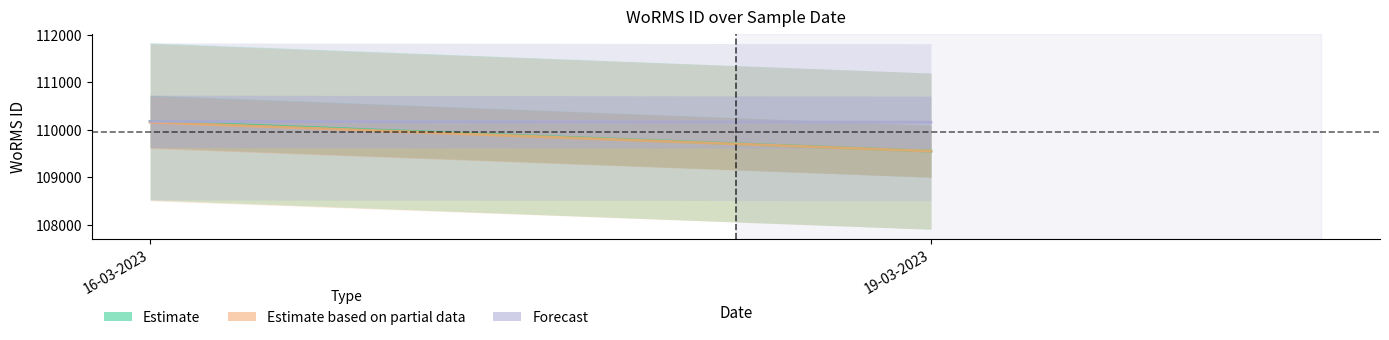

What is the difference between the Estimate values at 16-03-2023 and 19-03-2023?

627